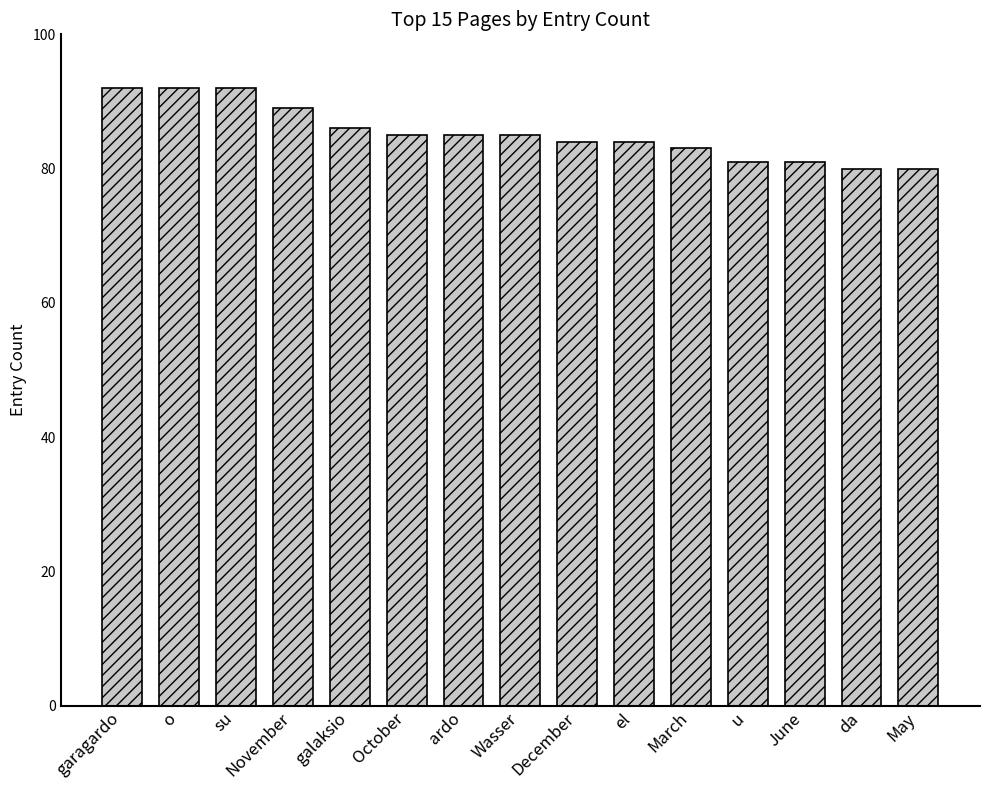

Reading left to right, extract all data points from this chart.

92	92	92	89	86	85	85	85	84	84	83	81	81	80	80